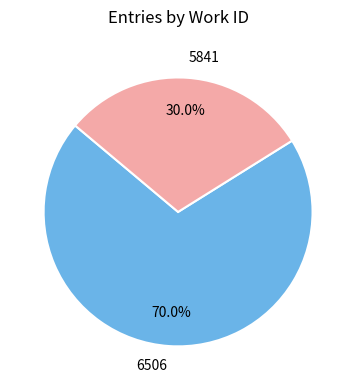

Which slice is the smallest?

5841